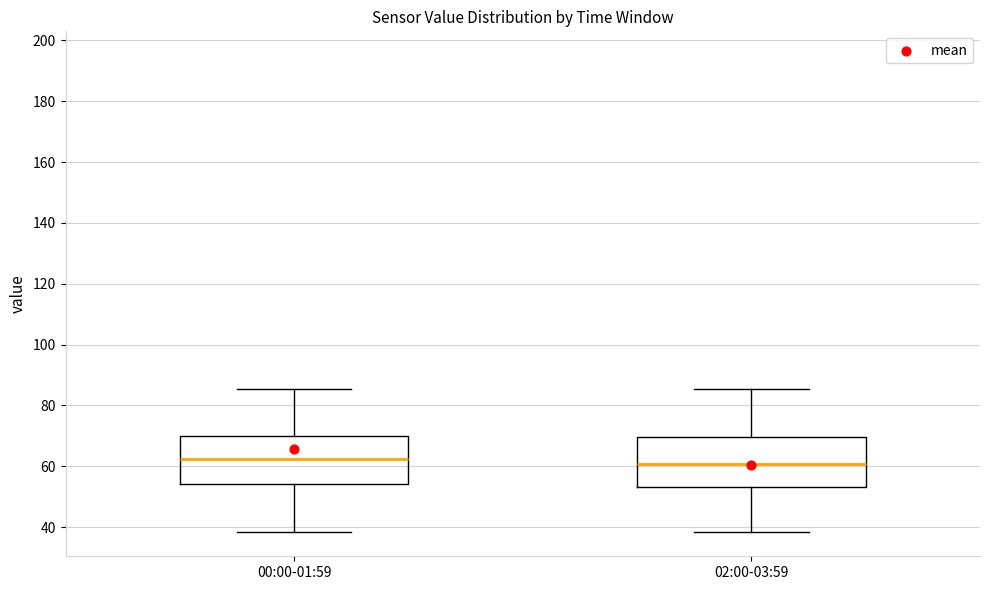

Where is the upper edge of the box for 02:00-03:59 on the y-axis? The values are not printed on the chart, so give them approximately, as read against the axis.

70